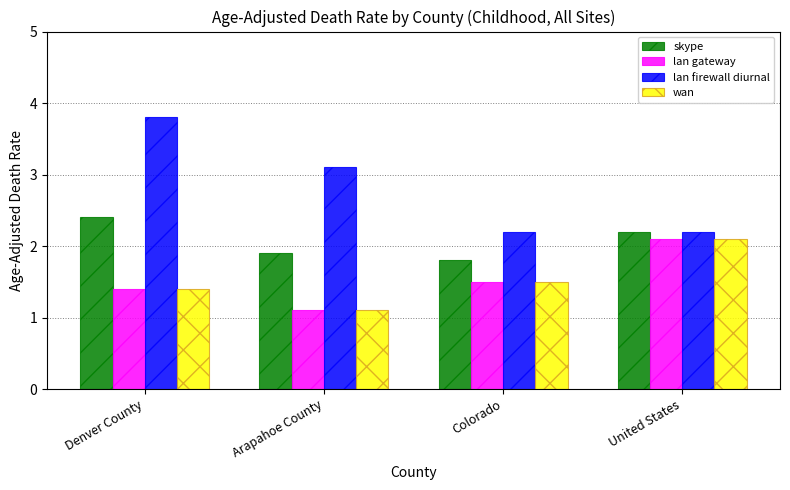

Where is lan gateway nearest to the value 1?

Arapahoe County